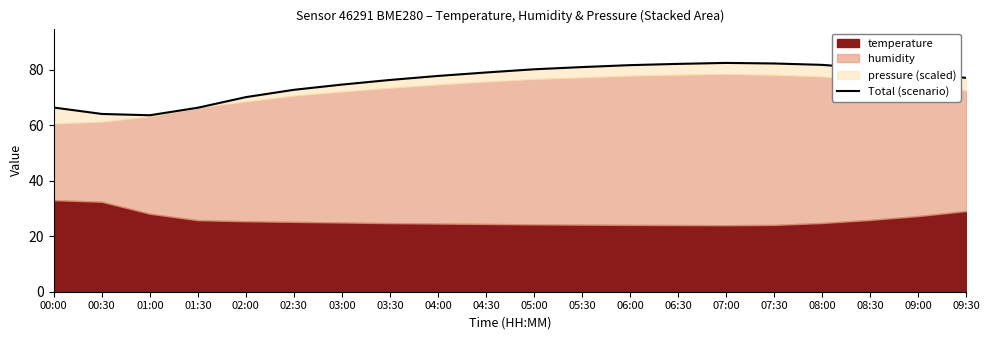

What position from the right is 02:30?

15